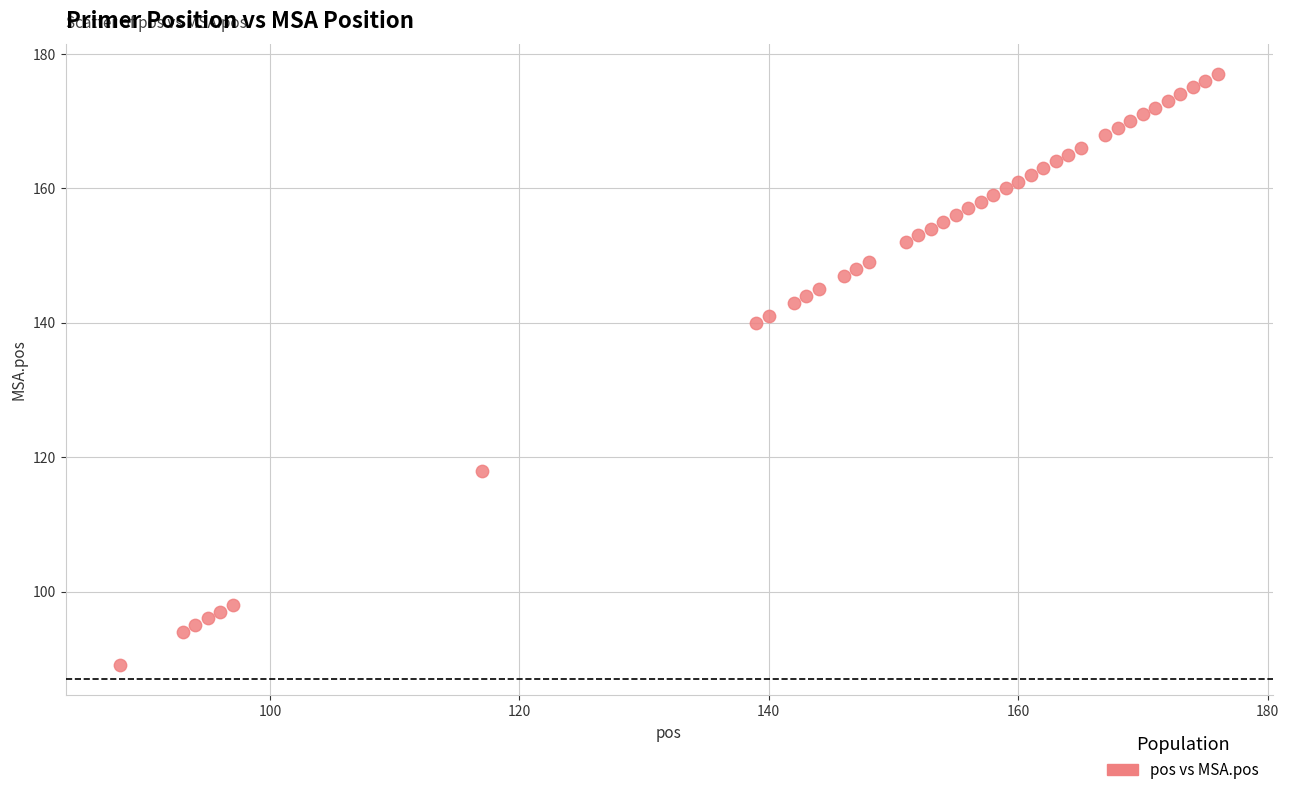

What Y value in the scatter plot is closest to 133?

140